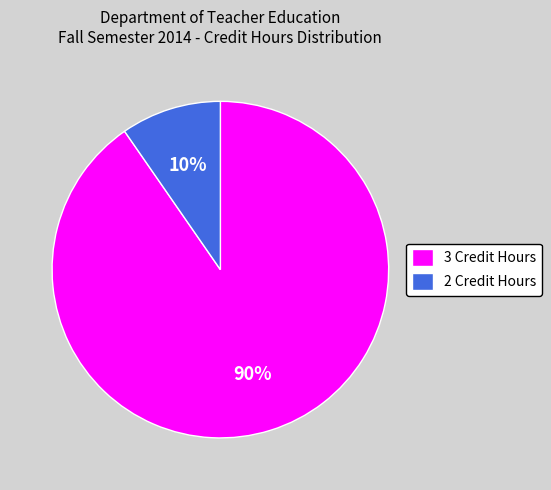

To the nearest percent, what is the combined percentage of 3 Credit Hours and 2 Credit Hours?

100%